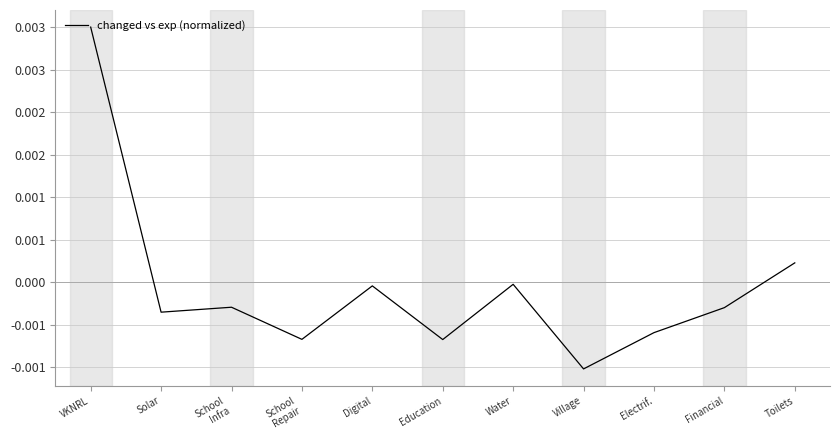

At which category does the chart reach its peak across all series?

VKNRL